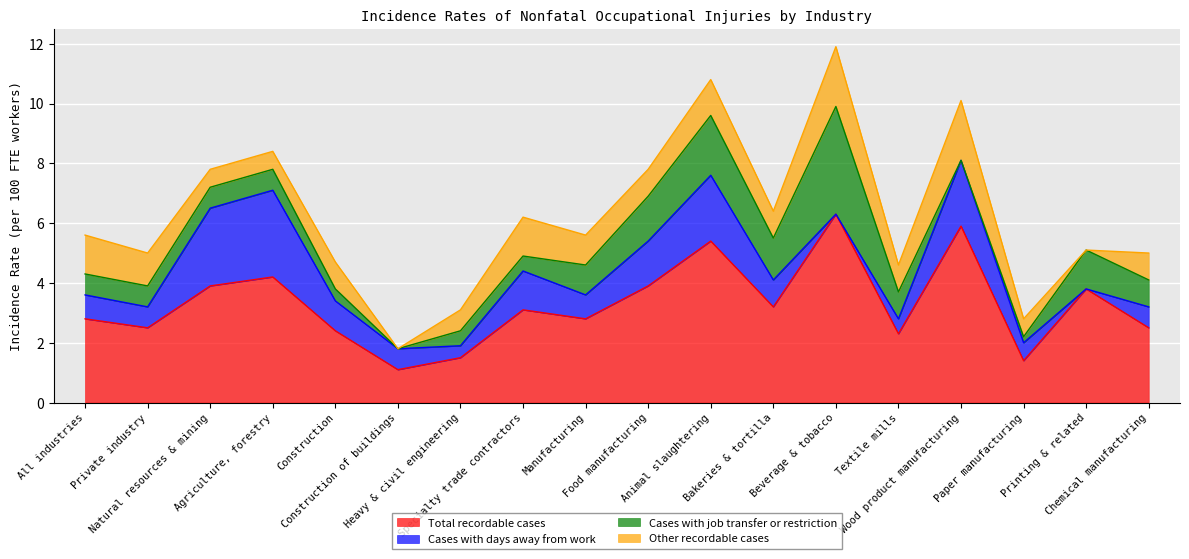

Is it true that Other recordable cases equals 0.9 at Food manufacturing?

True